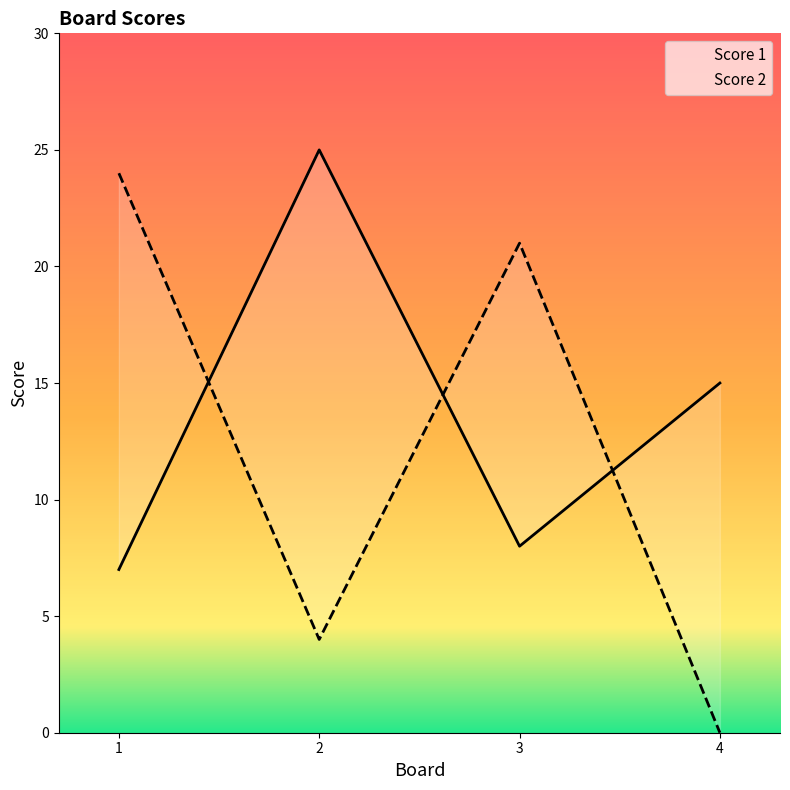

How many data points in Score 2 are less than 21?

2